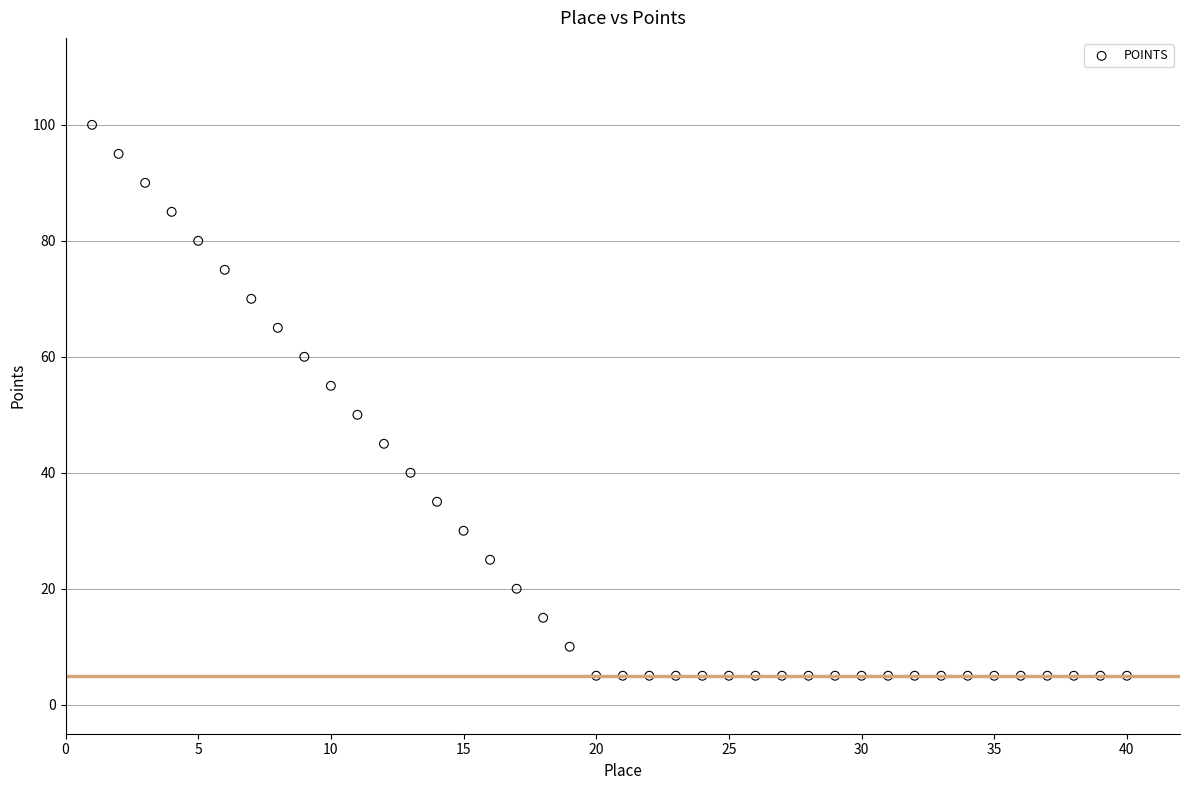

What is the range of X values (max minus min)?

39